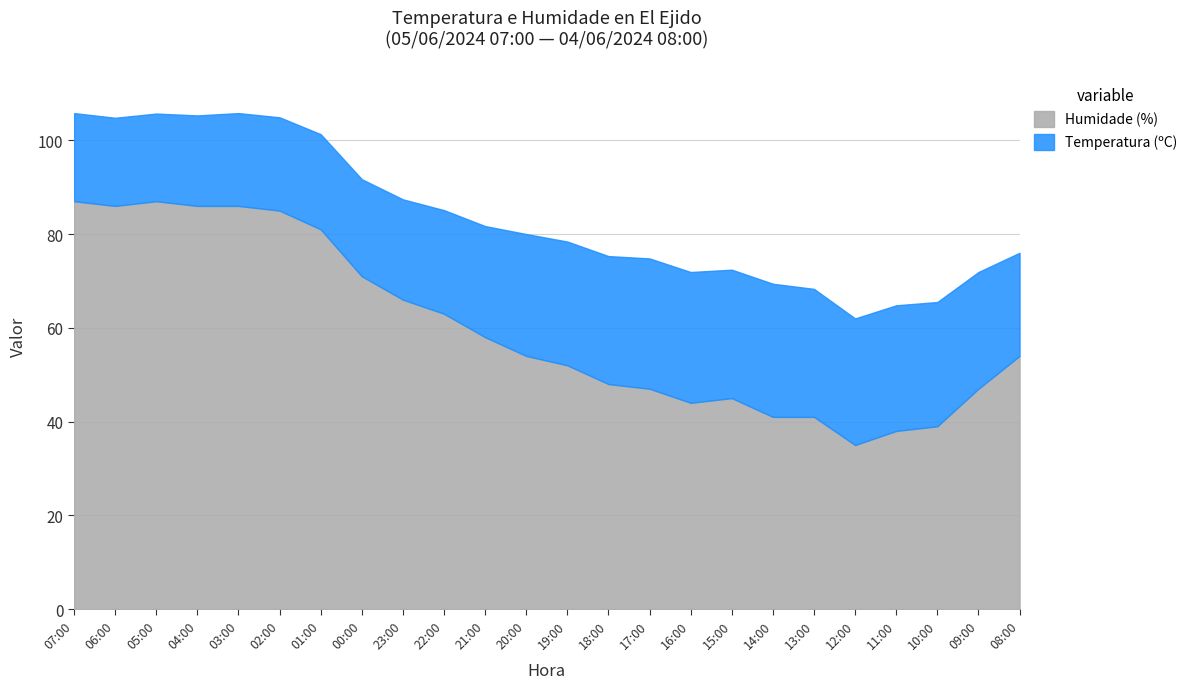

In Temperatura (ºC), how many points are lower than both neighbors (excluding endpoints)?

2